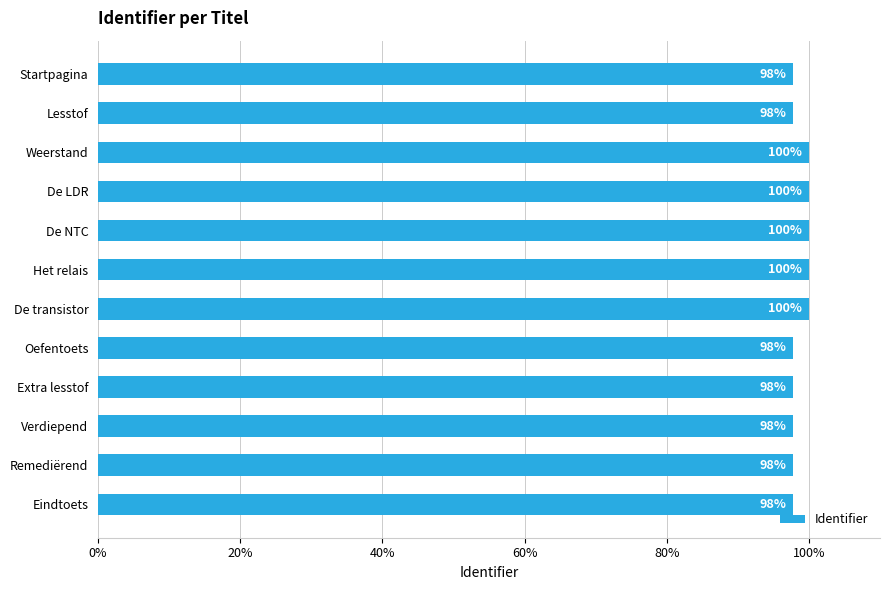

The chart shows a value of 97.8 at Remediërend. True or false?

True